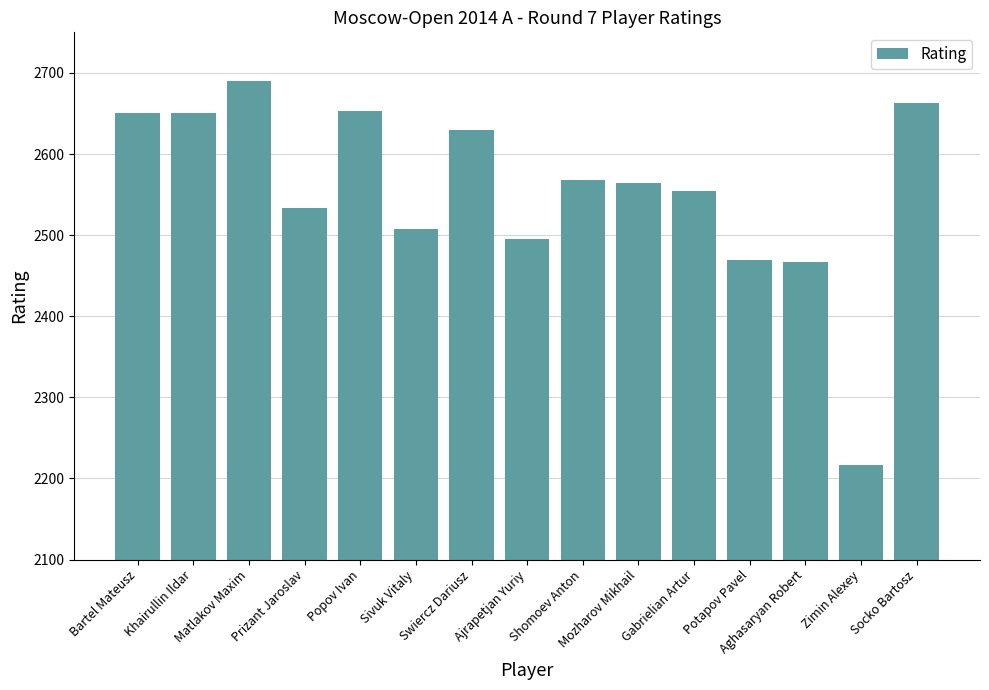

What is the change in value from Mozharov Mikhail to Gabrielian Artur?

-9